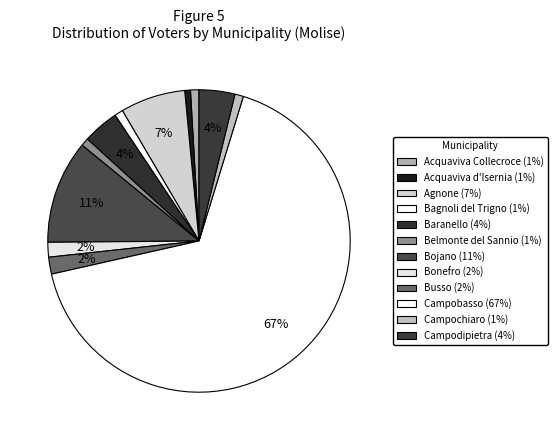

What percentage is the Belmonte del Sannio slice, to the nearest percent?

1%